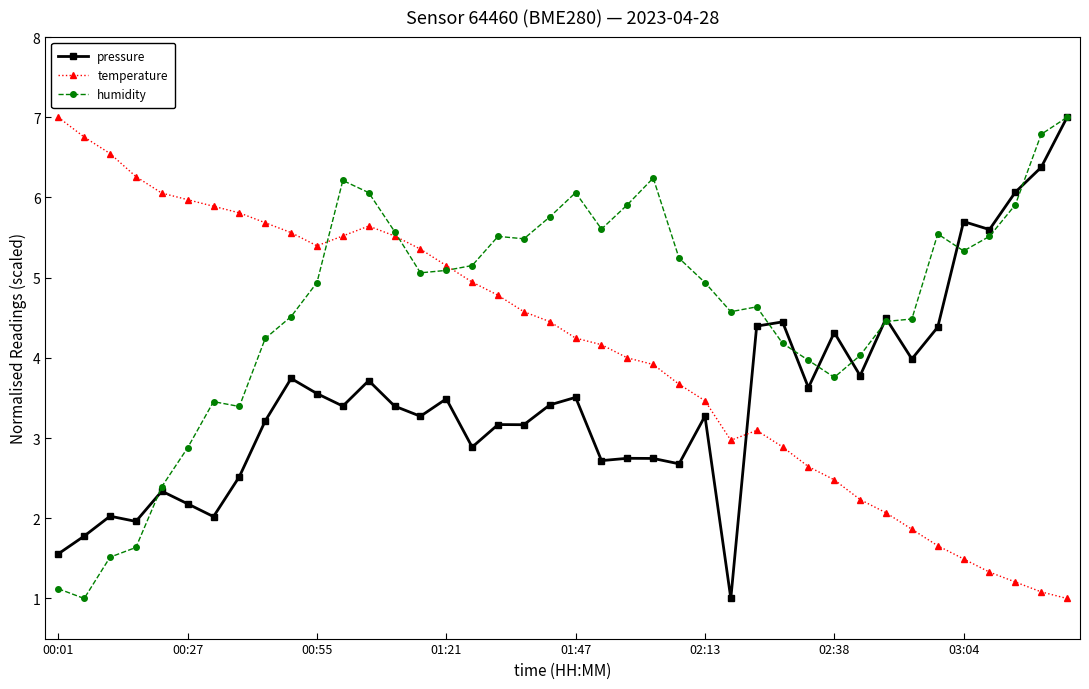

True or false: humidity has more than 0 interior local peaks.

True